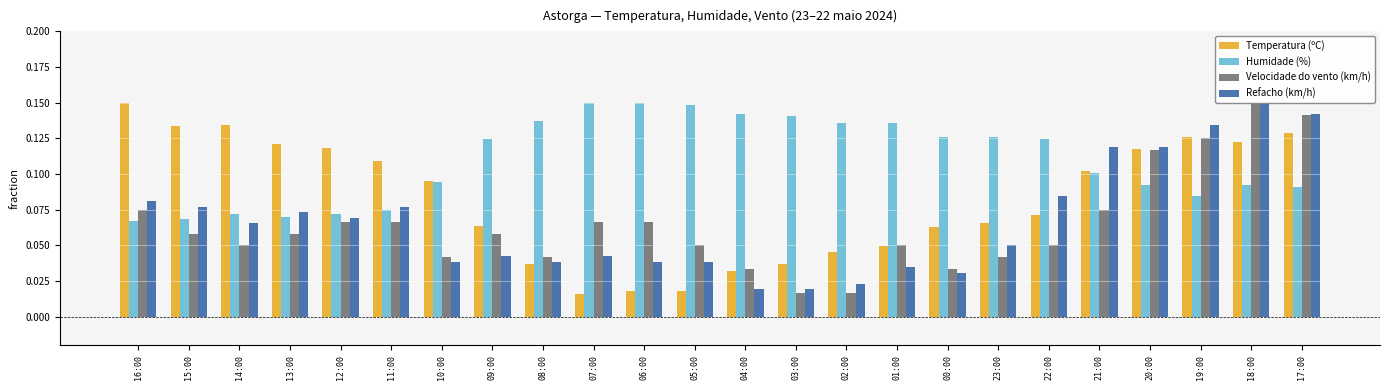

Is it true that Velocidade do vento (km/h) equals 0.0 at 10:00?

False